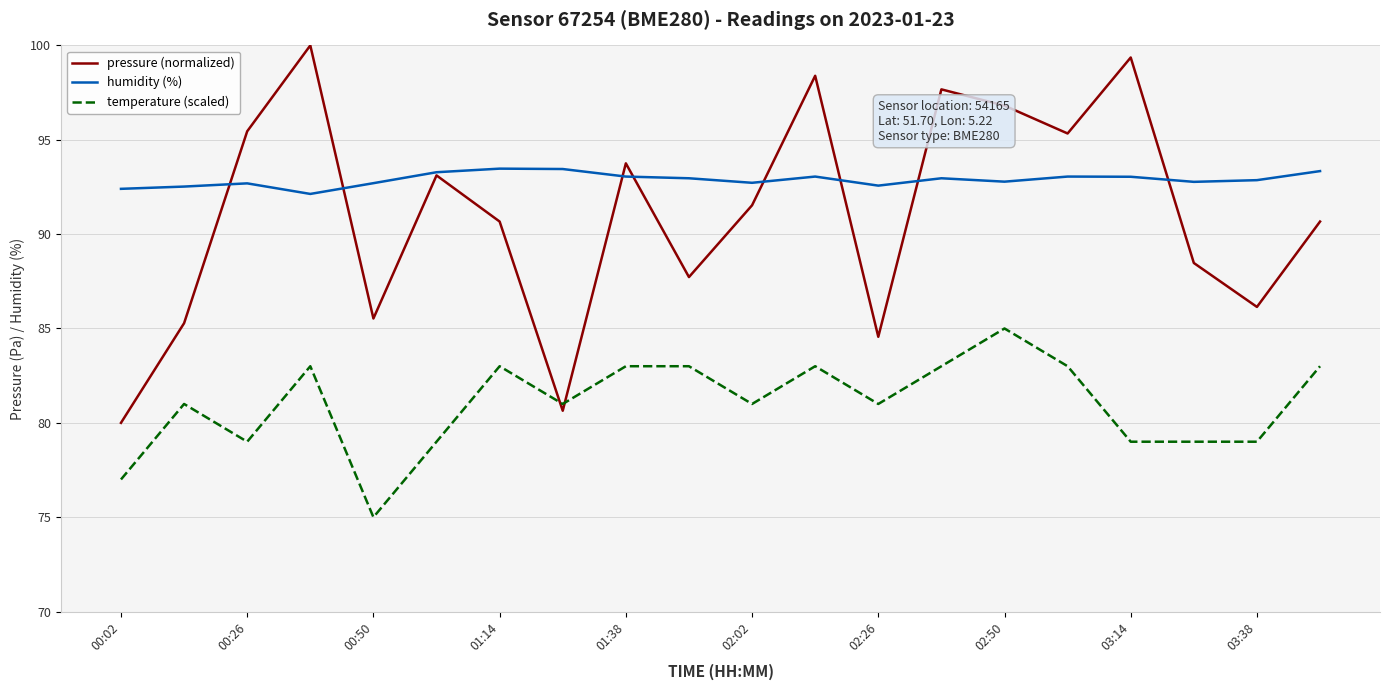

How many categories are shown in the chart?

20